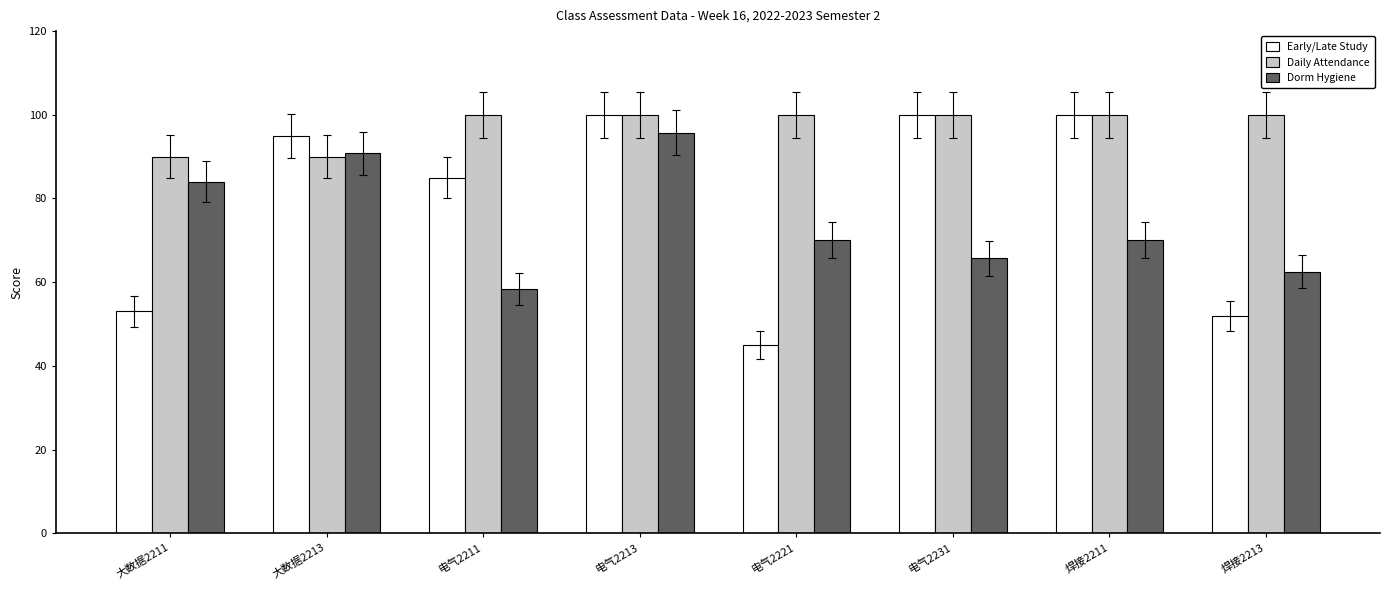

At which category is the sum across all series the highest?

电气2213